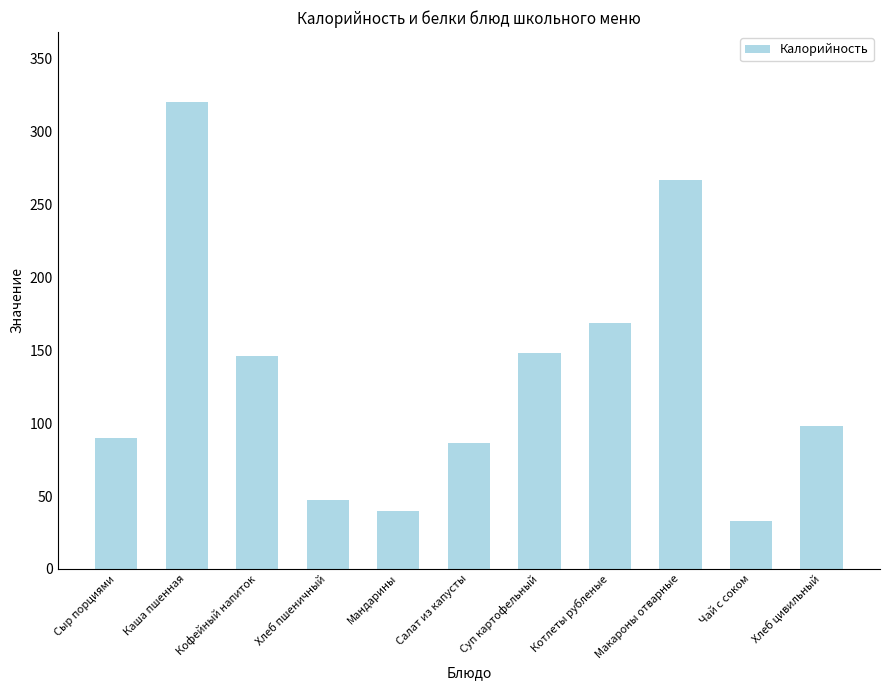

What is the approximate value at Мандарины?

40.0